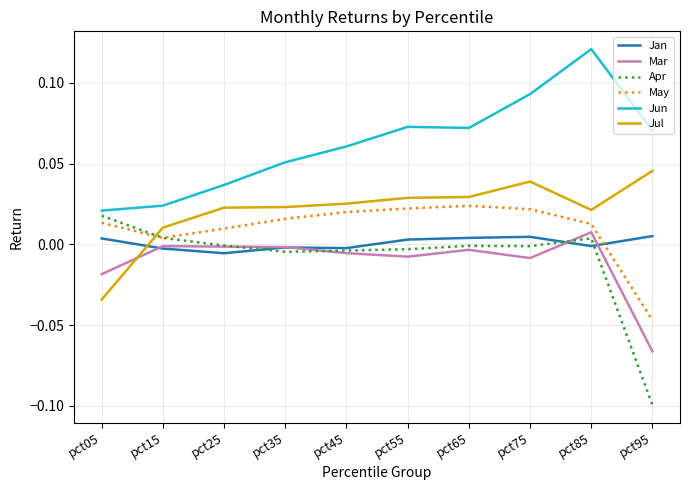

In Jun, how many points are lower than both neighbors (excluding endpoints)?

1